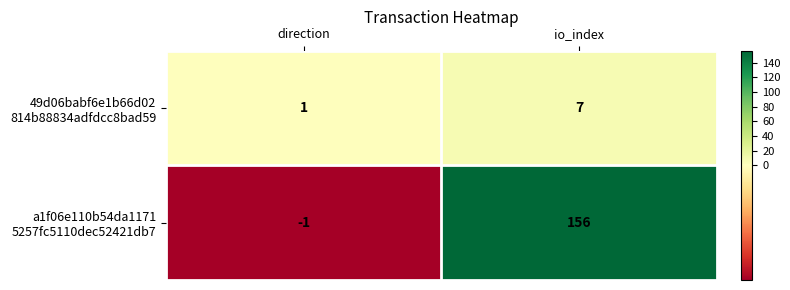

What is the total value across all series at io_index?

163